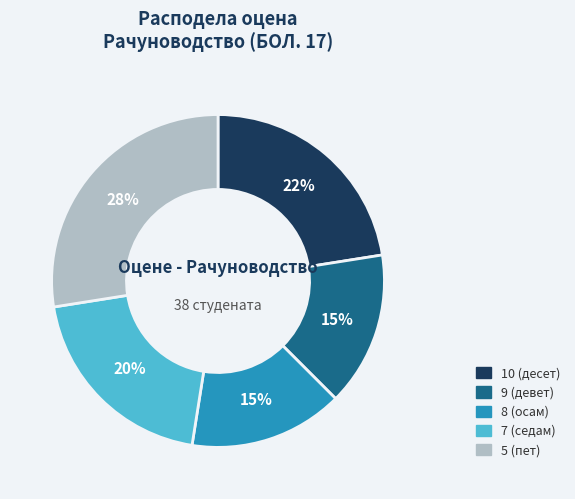

To the nearest percent, what portion does 8 (осам) represent?

15%